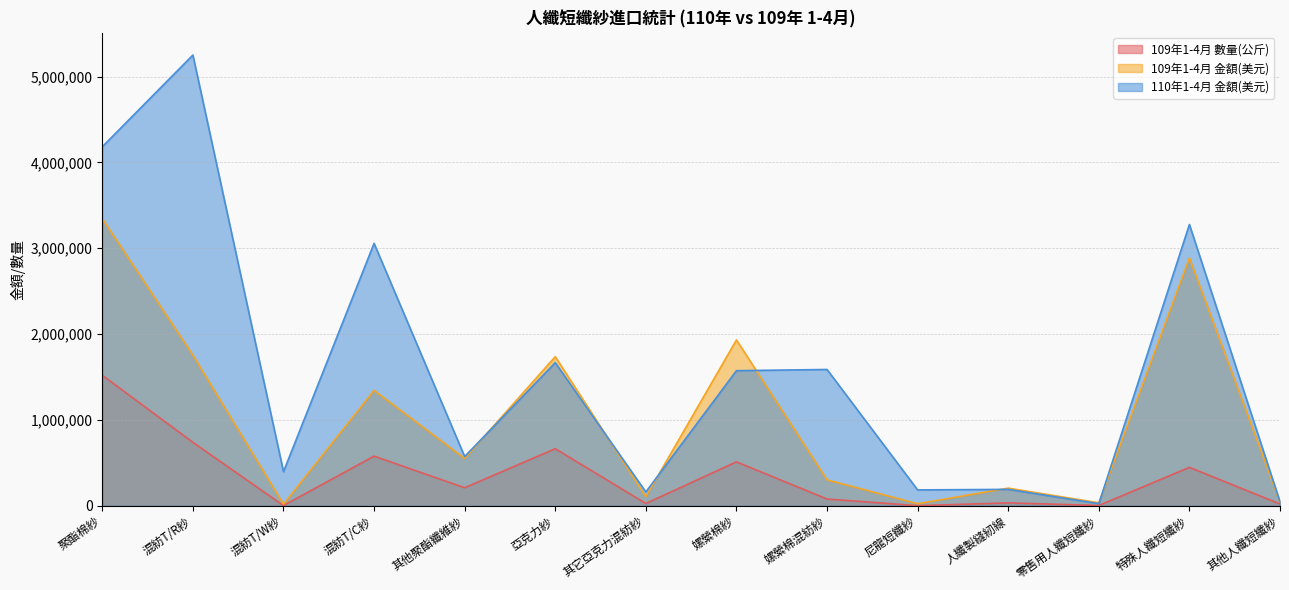

Which series has the largest total across all categories?

110年1-4月 金額(美元)